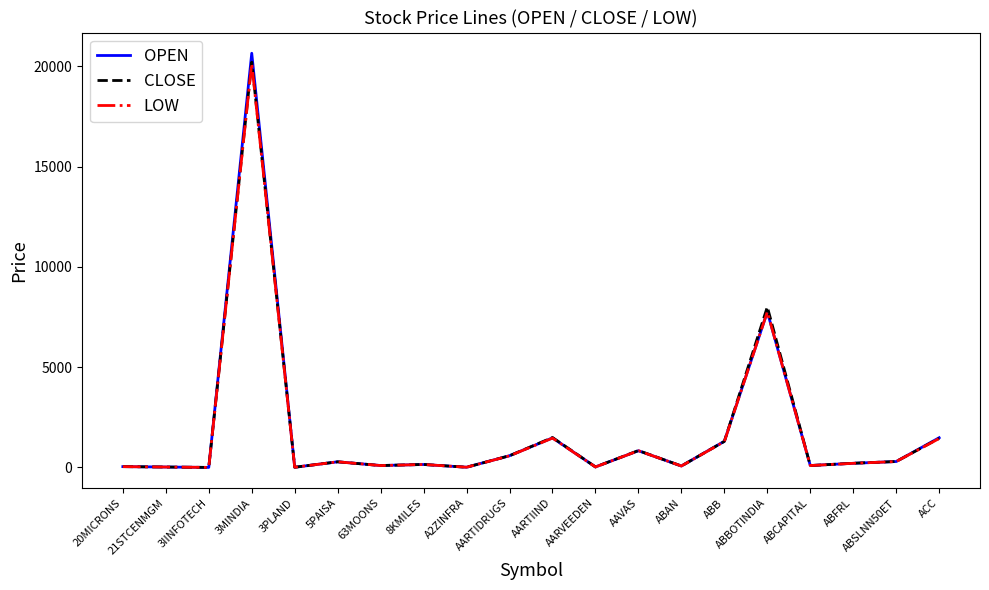

Which series has the widest spread of values?

OPEN